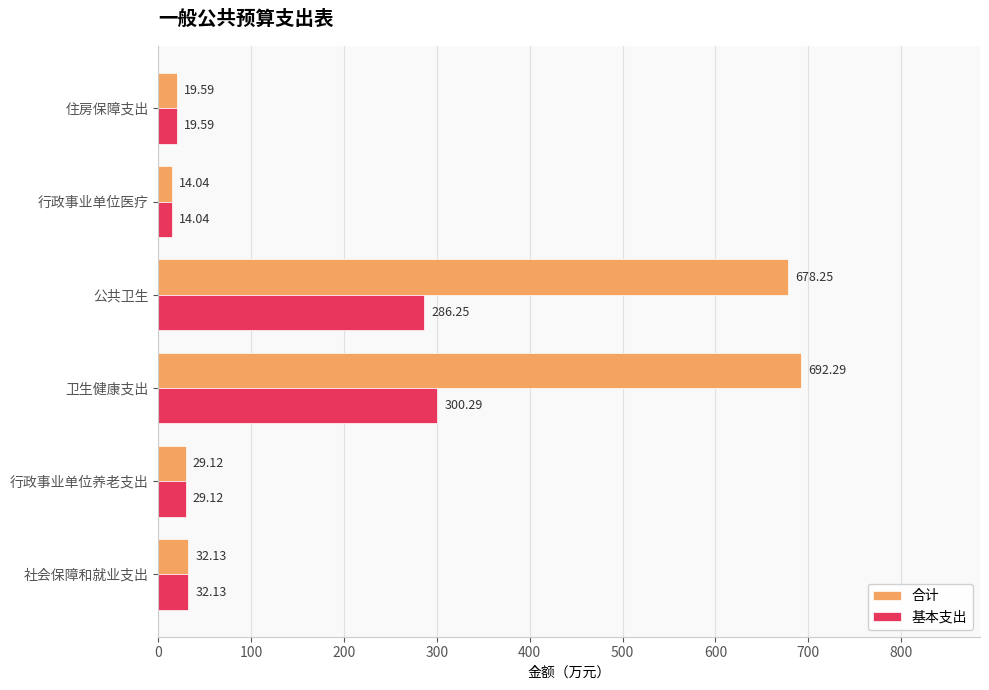

At which category does the chart reach its minimum across all series?

行政事业单位医疗